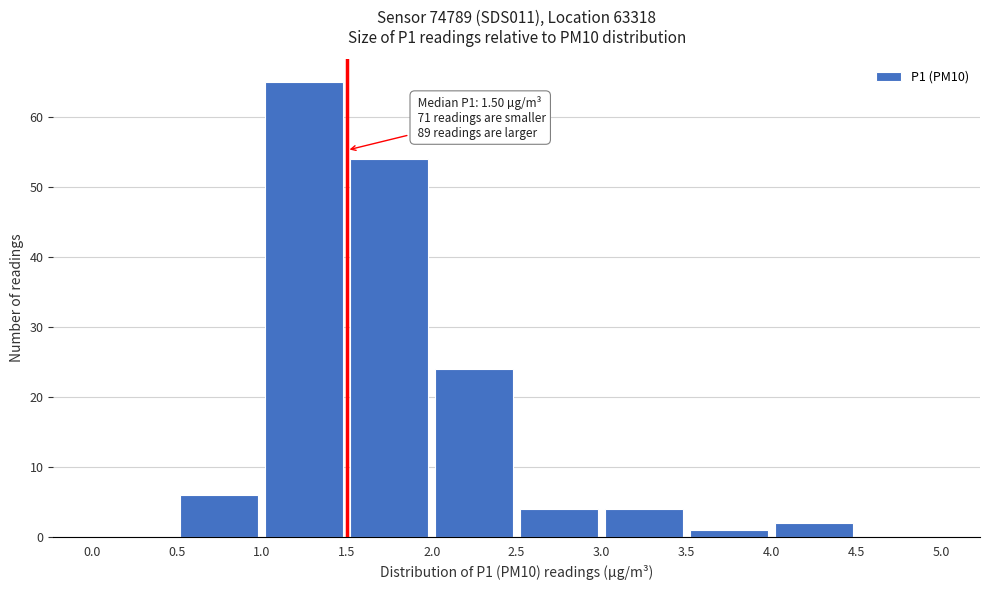

Which range on the x-axis has the tallest bar?

1.0 to 1.5